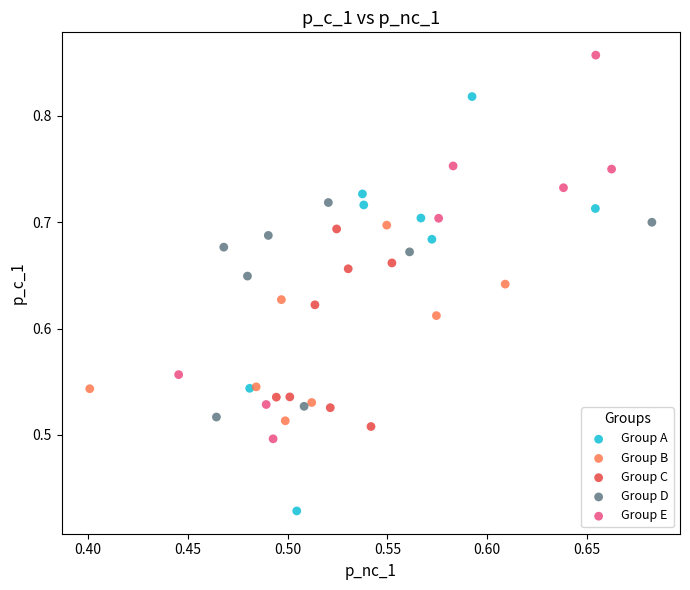

What are all the series names shown in the legend?

Group A, Group B, Group C, Group D, Group E